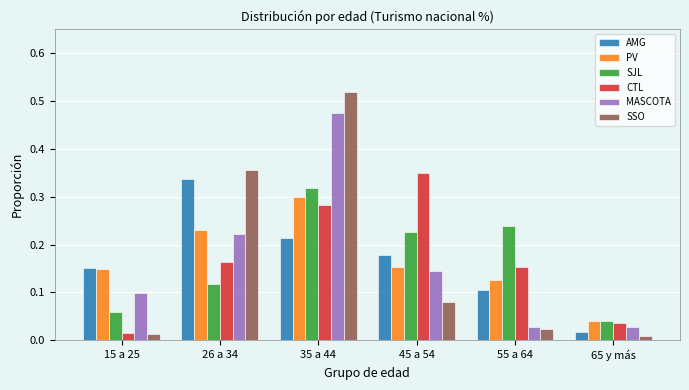

Which series has the widest spread of values?

SSO